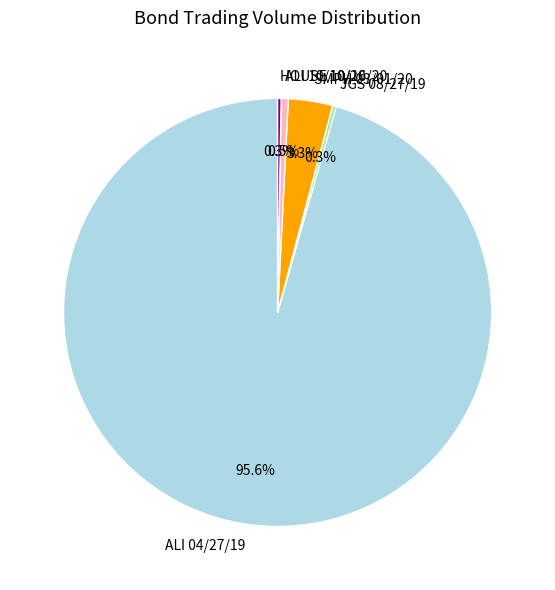

What is the largest slice in the pie chart?

ALI 04/27/19